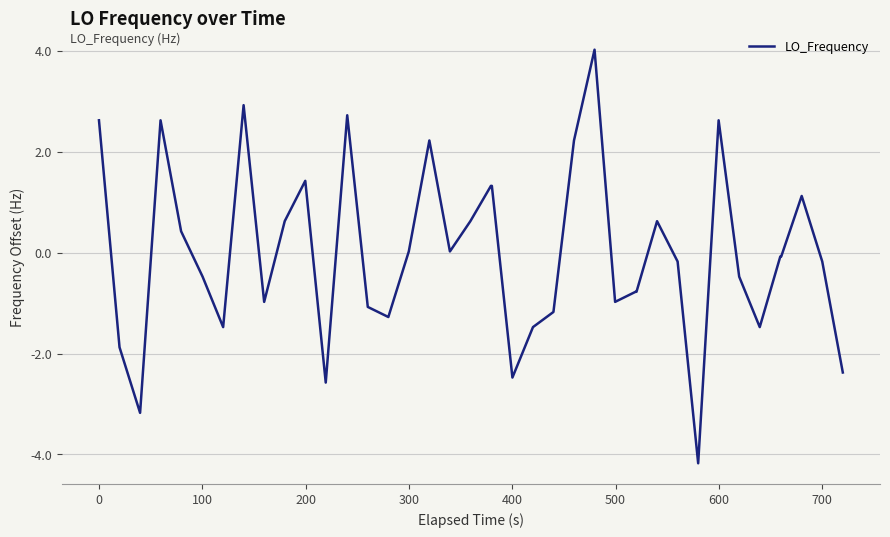

What is the greatest value displayed?

4.0